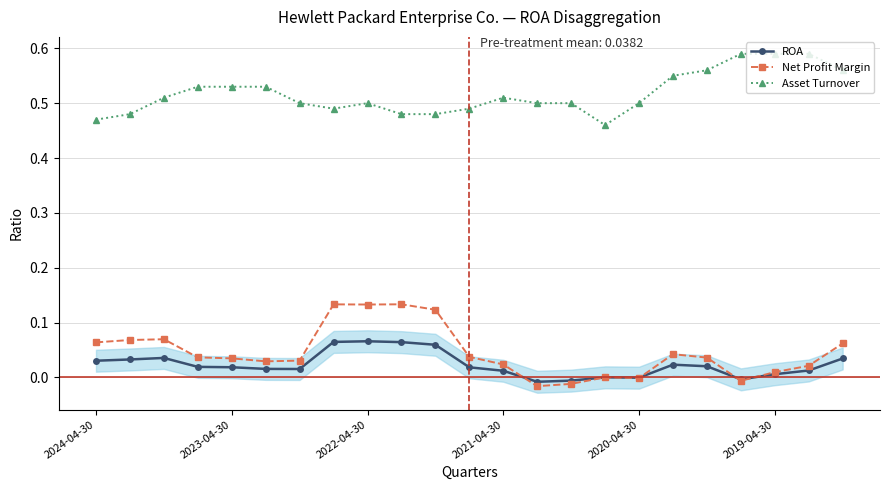

At which category does the chart reach its peak across all series?

19